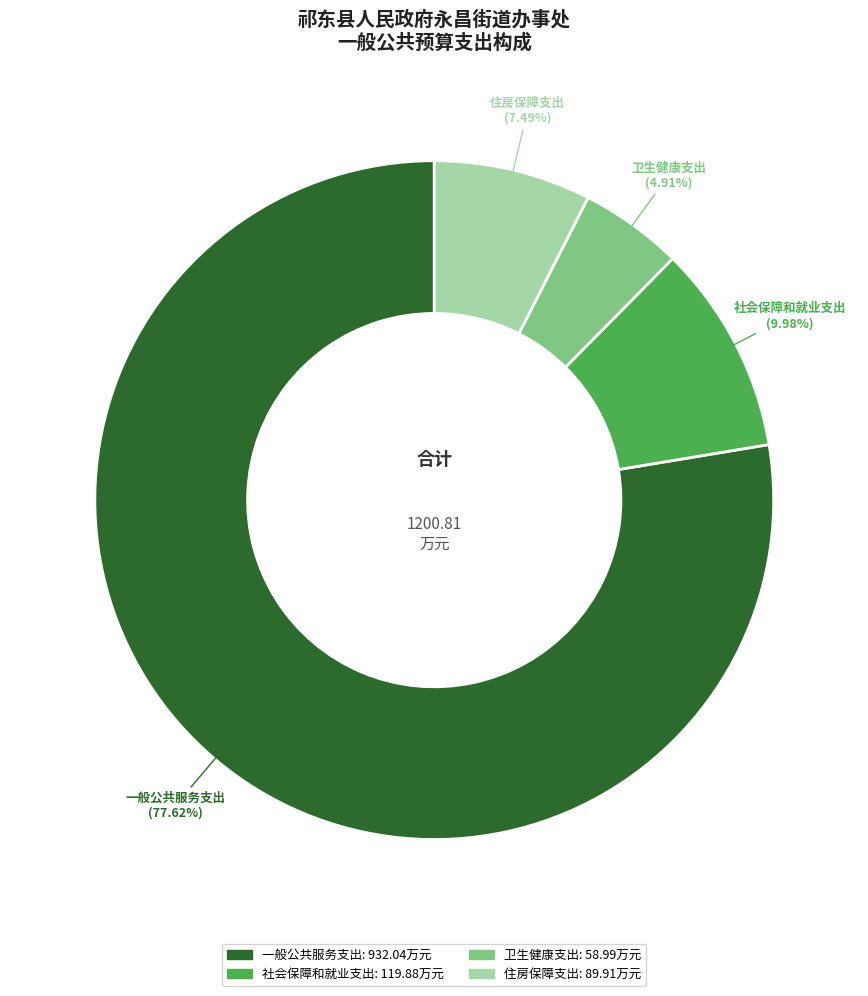

True or false: 卫生健康支出 accounts for 5% of the total.

True